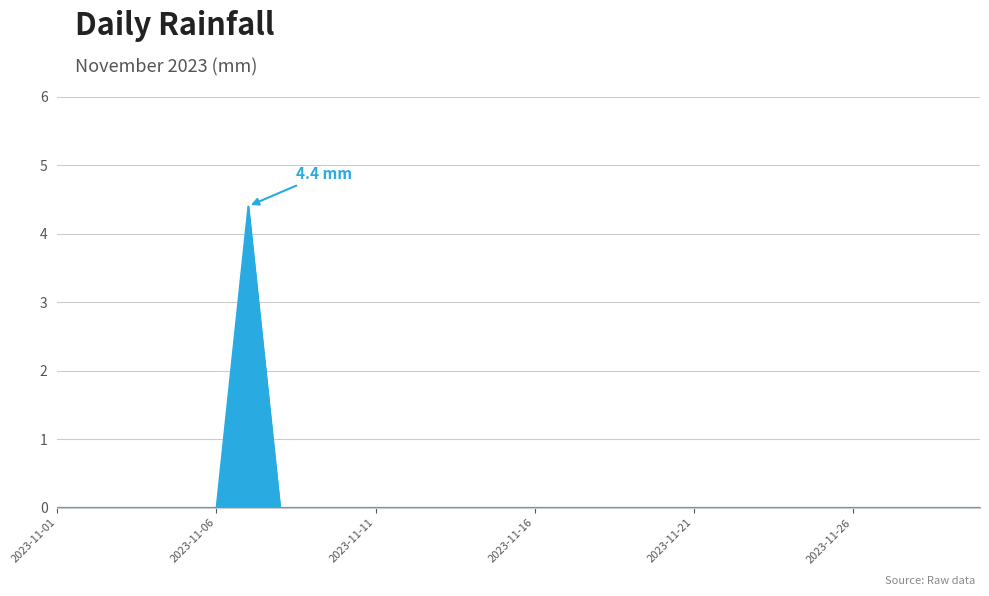

True or false: there are more than 0 points higher than both neighbors.

True